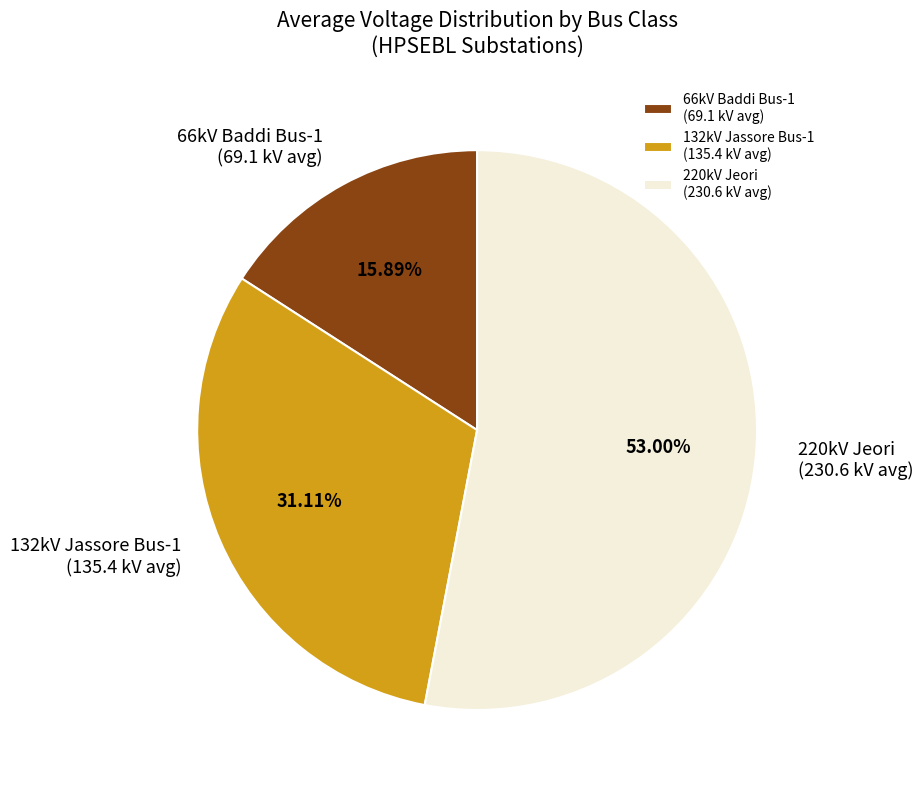

Do 66kV Baddi Bus-1 (69.1 kV avg) and 220kV Jeori (230.6 kV avg) together represent more than half of the pie?

Yes